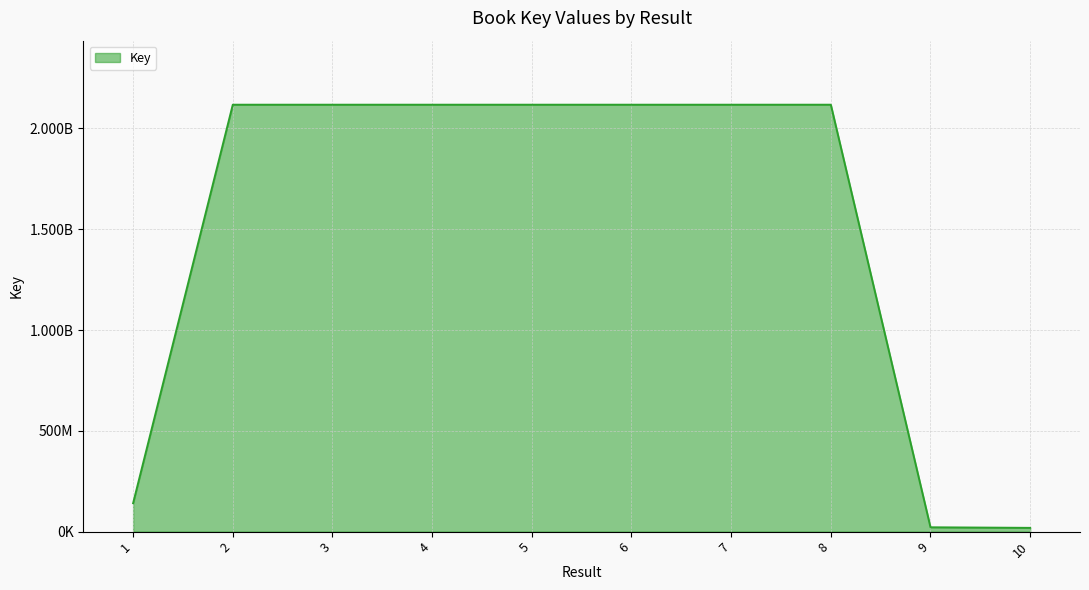

Between 8 and 6, which is larger?

8